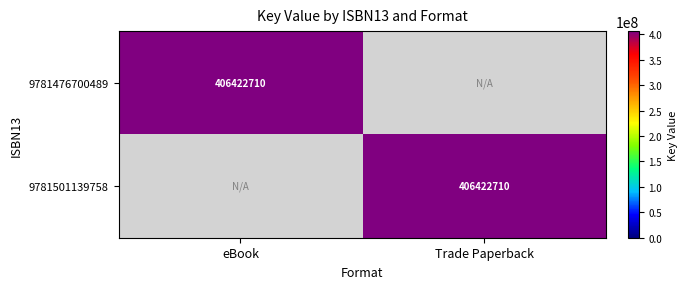

The value of 9781501139758 at Trade Paperback is 719482873. True or false?

False